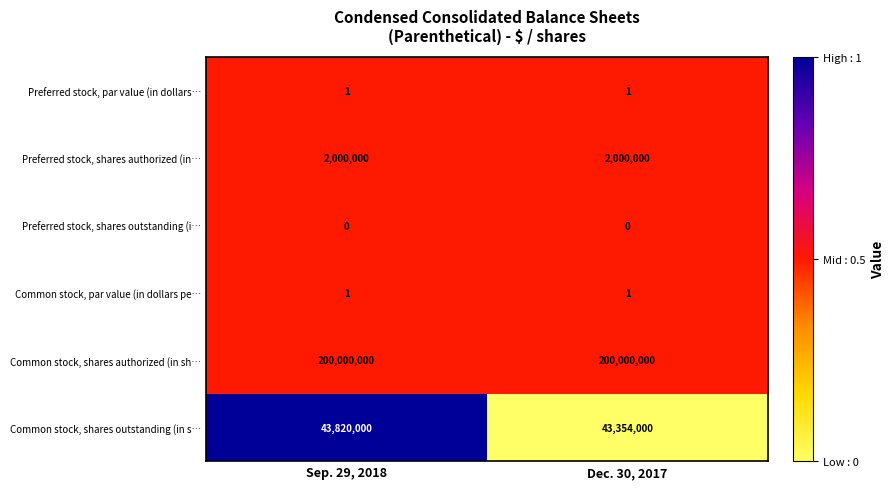

What is the average value of the Common stock, shares authorized (in sh… series?

200000000